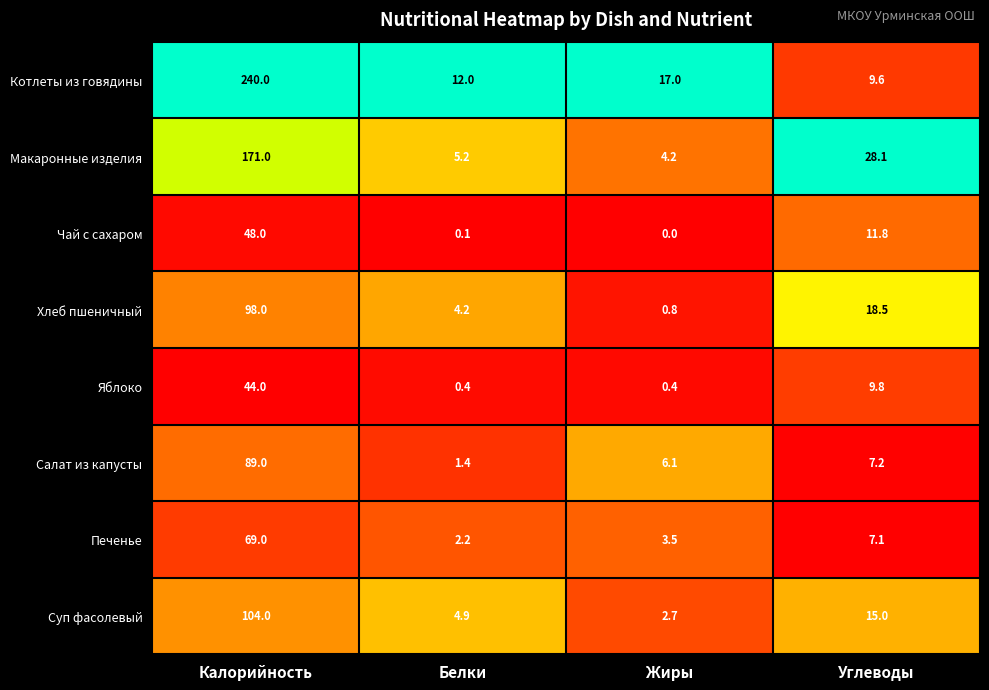

Rank the series by their maximum value, from lowest to highest.

Яблоко, Чай с сахаром, Печенье, Салат из капусты, Хлеб пшеничный, Суп фасолевый, Макаронные изделия, Котлеты из говядины